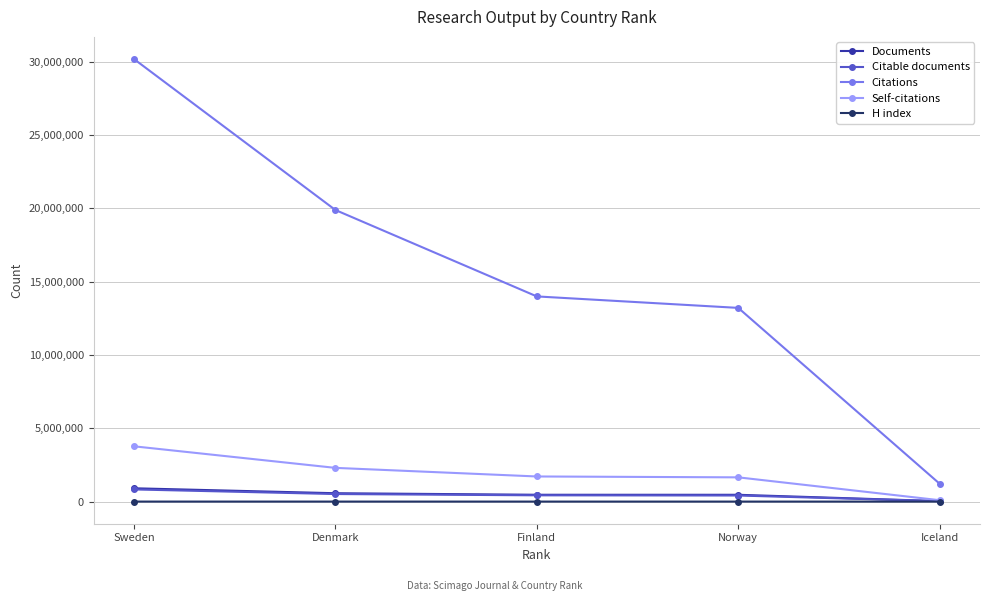

How many values in the Self-citations series are below 1714045?

2